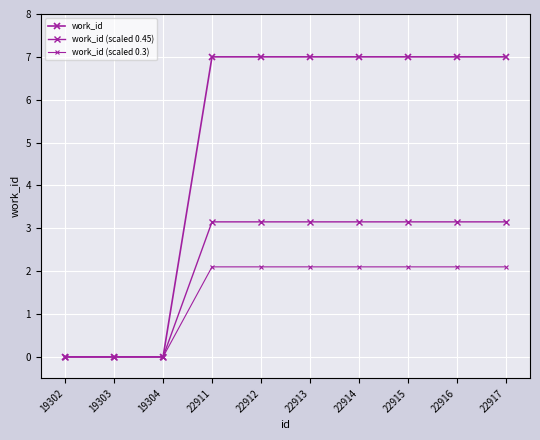

True or false: work_id (scaled 0.45) has a value of 5.7 at 22916.

False